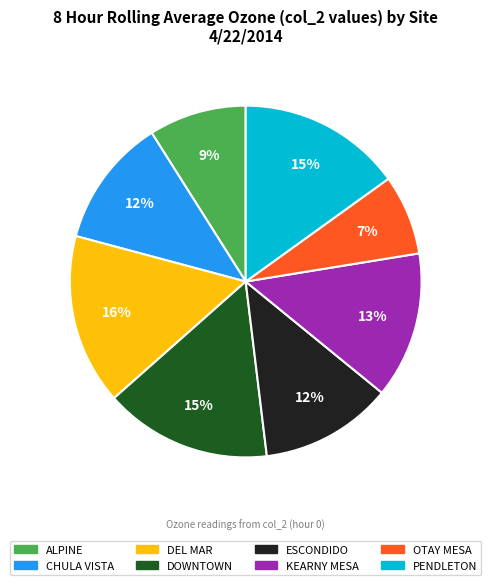

How many segments does this pie chart have?

8